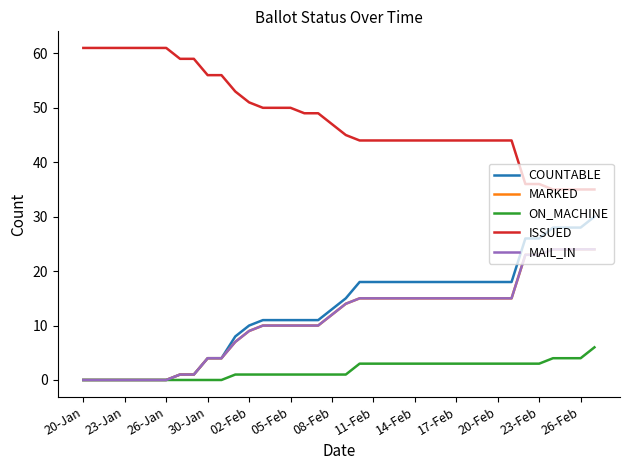

How many lines are shown in the chart?

5